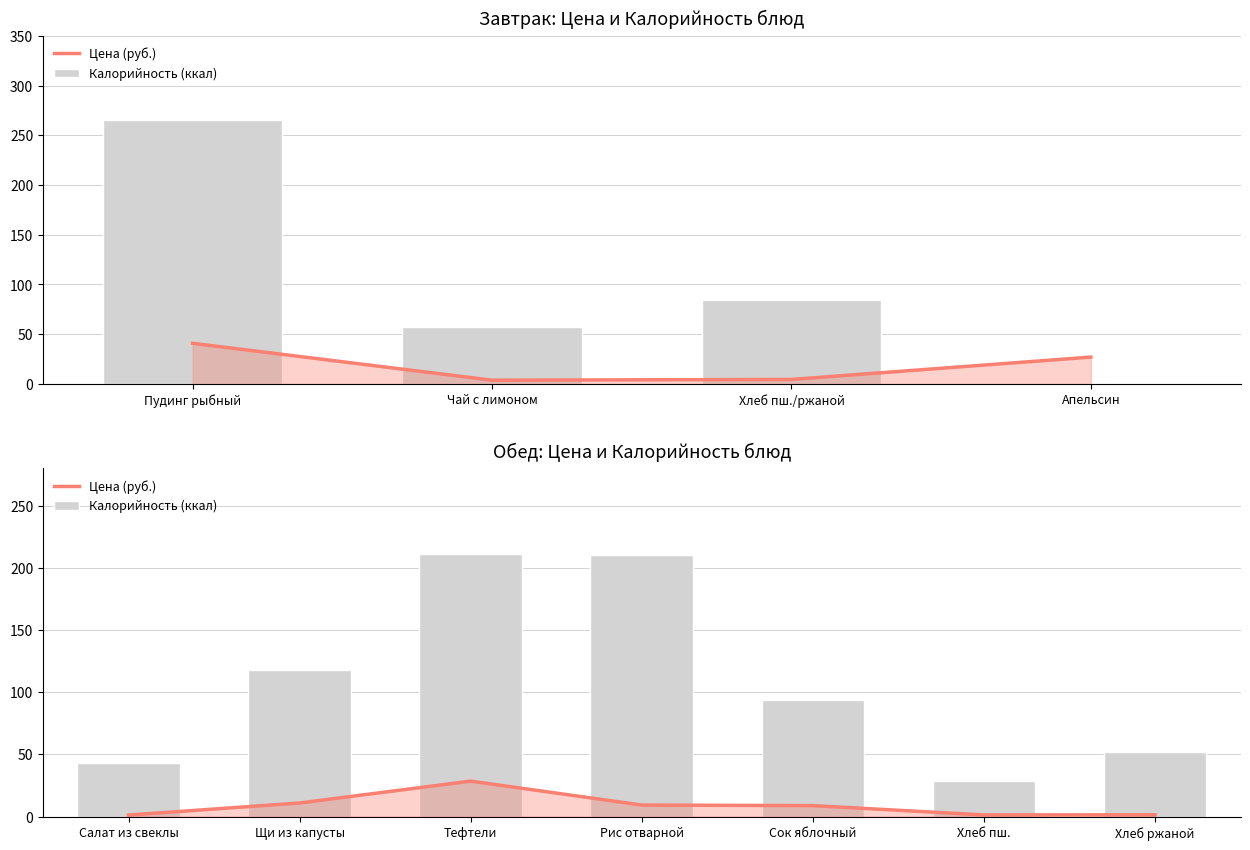

Count the number of data series in this chart.

2